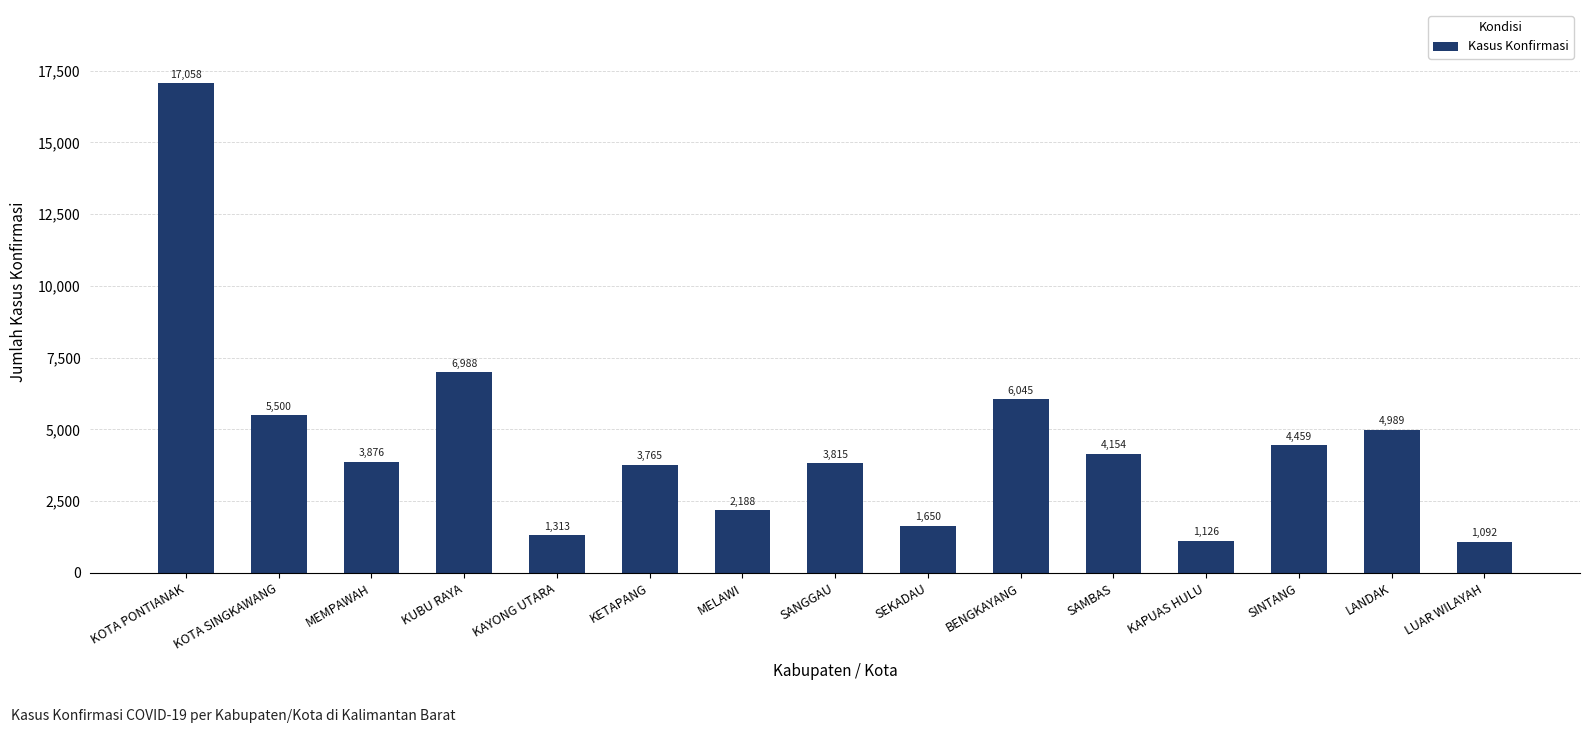

What is the difference between the maximum and minimum values?

15966